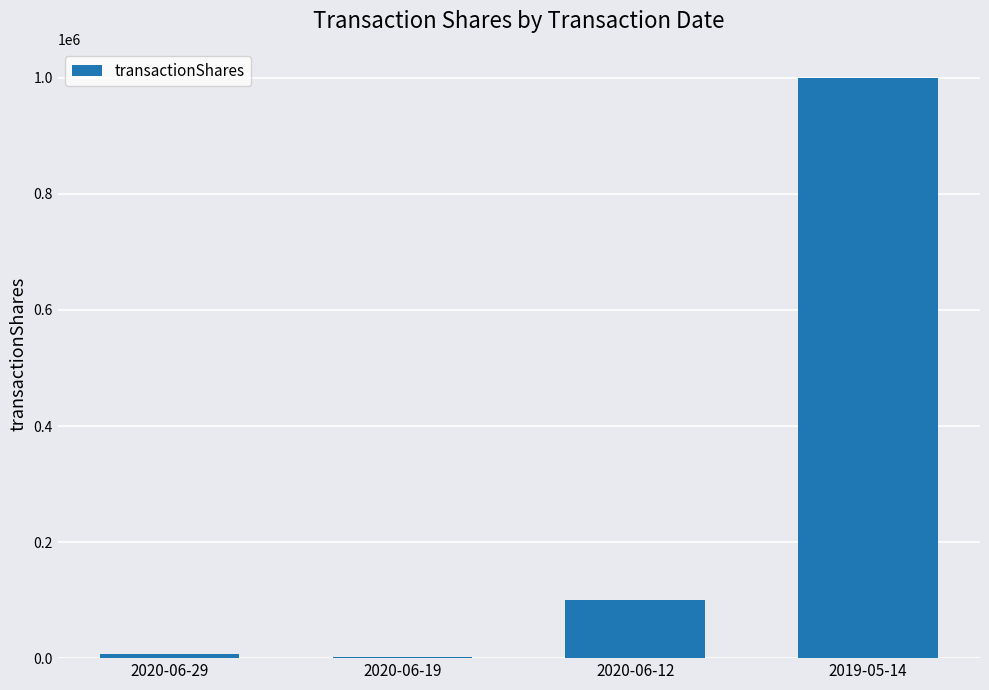

Where is the data nearest to the value 501342?

2020-06-12